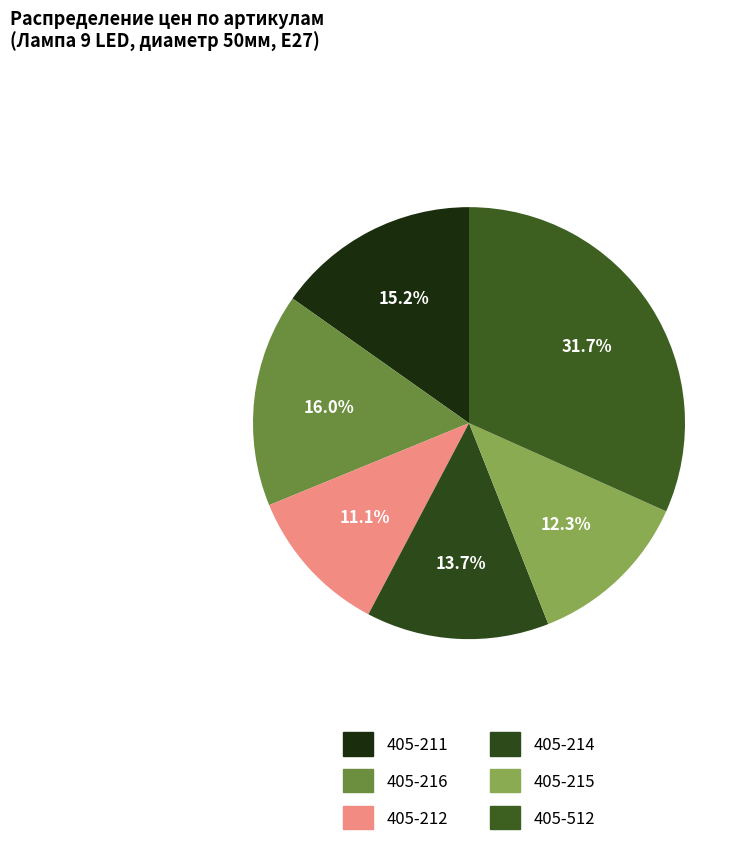

True or false: 405-212 accounts for 11% of the total.

True